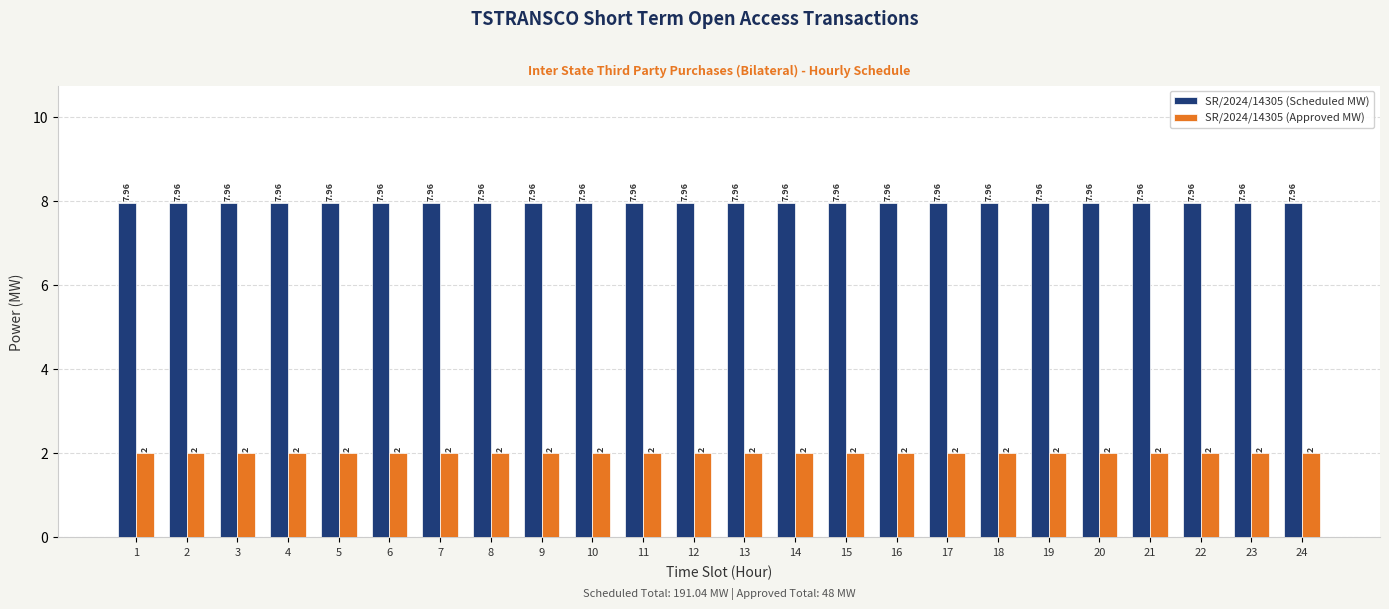

What is the difference between the highest and lowest values at 17?

6.0